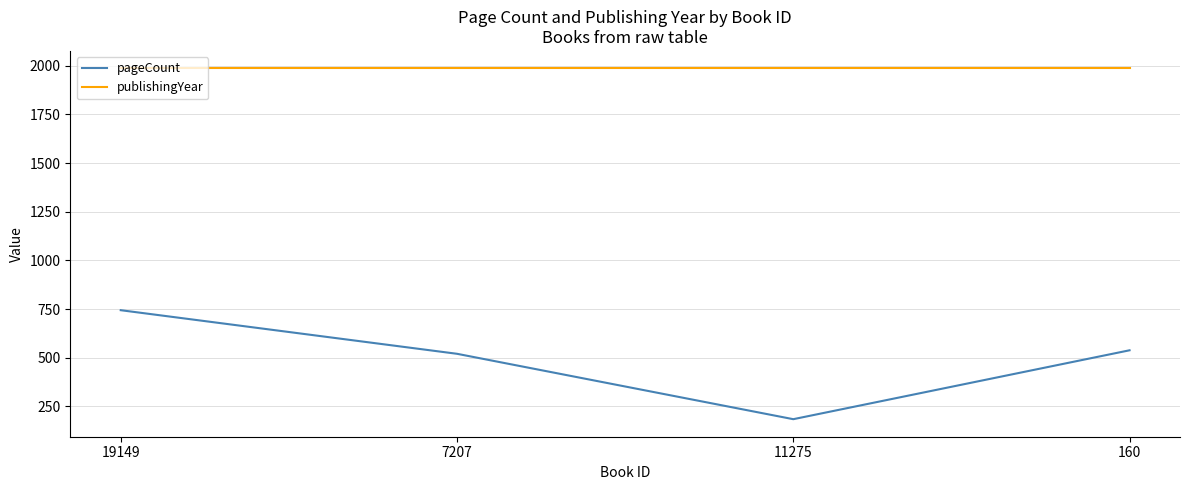

True or false: pageCount has more than 2 interior local peaks.

False